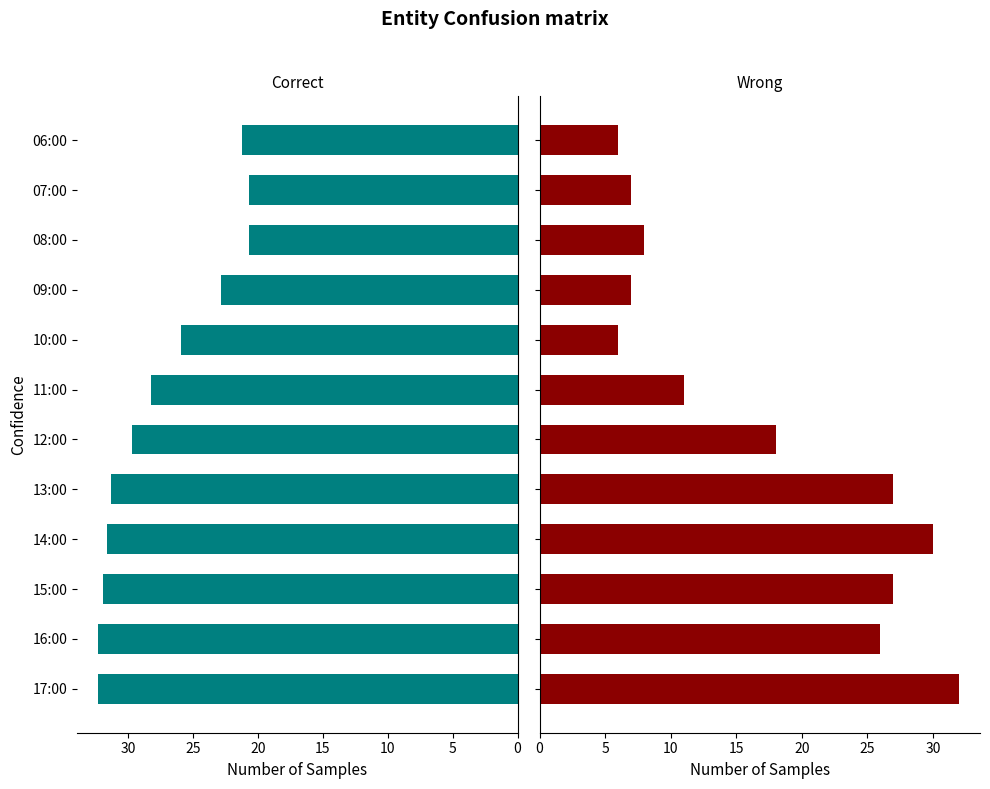

How many values in the Refacho series are below 18?

6